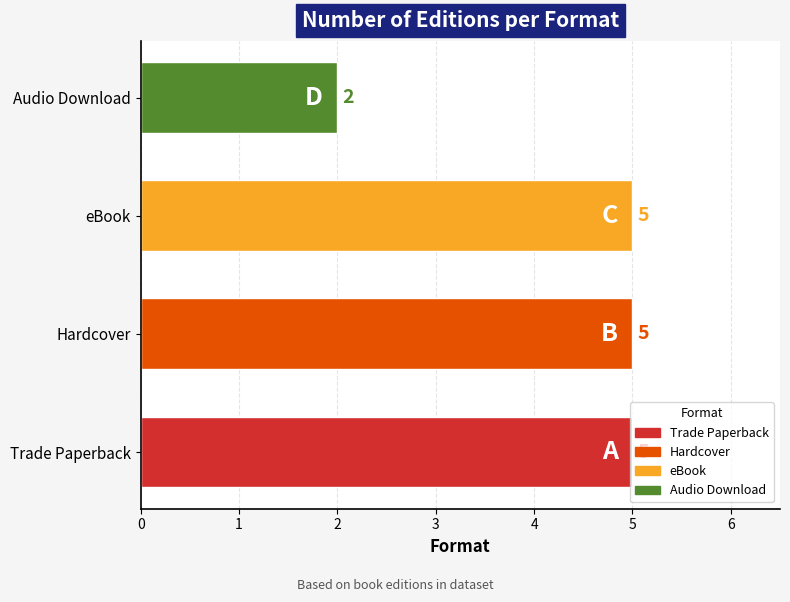

What is the difference between the values at Hardcover and Audio Download?

3